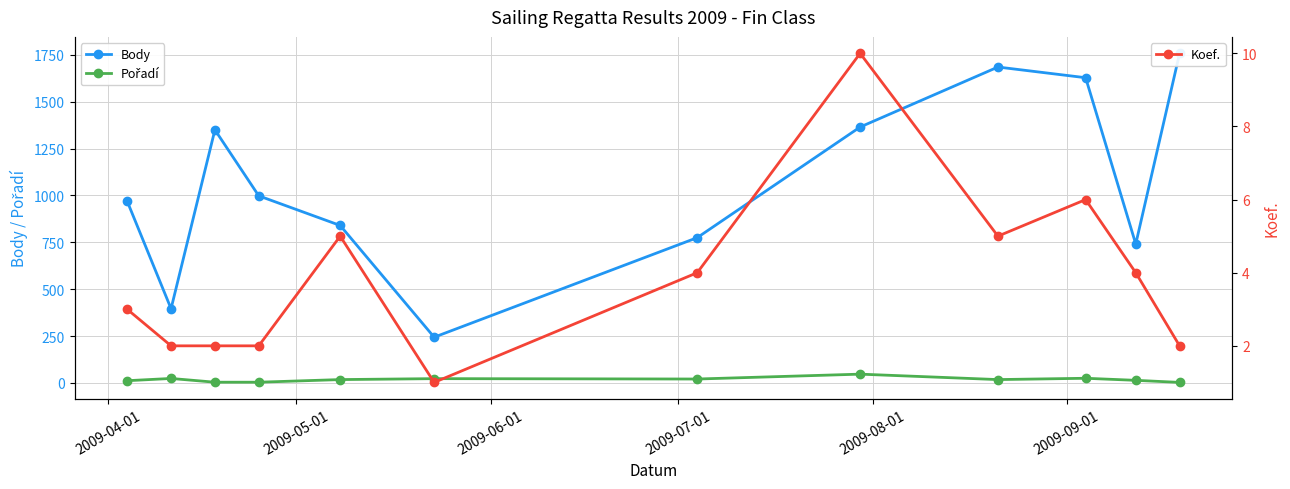

What is the maximum value for Koef.?

10